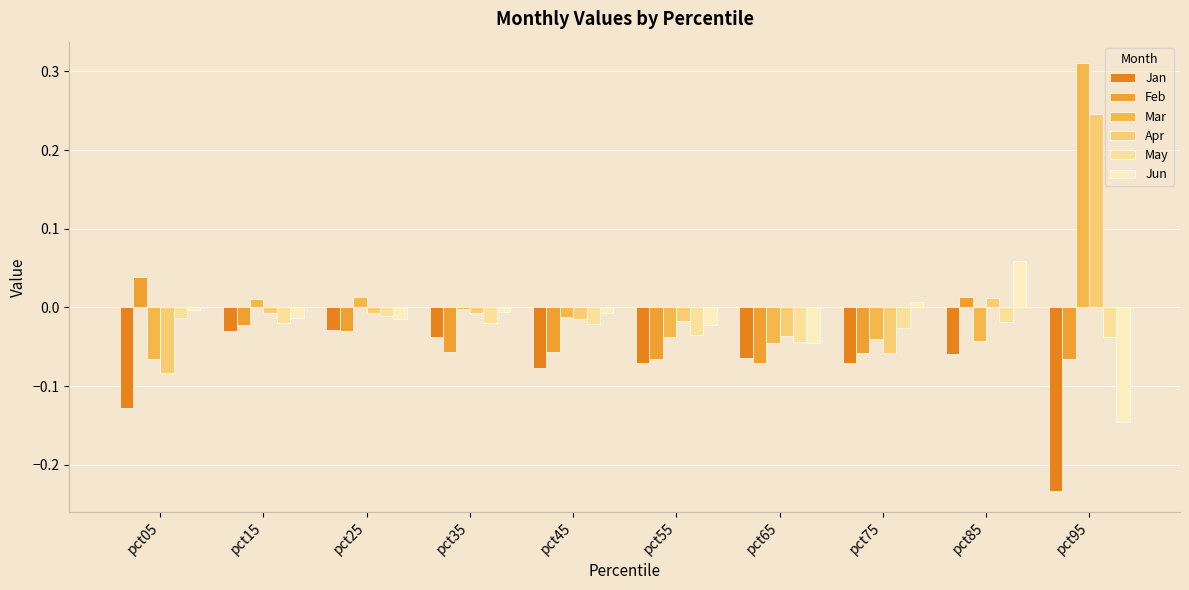

How many groups of bars are there?

10